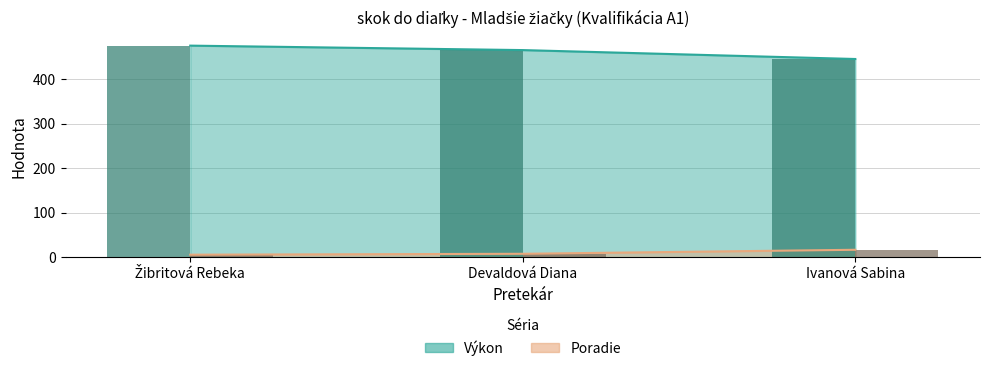

Is it true that Výkon equals 636 at Žibritová Rebeka?

False